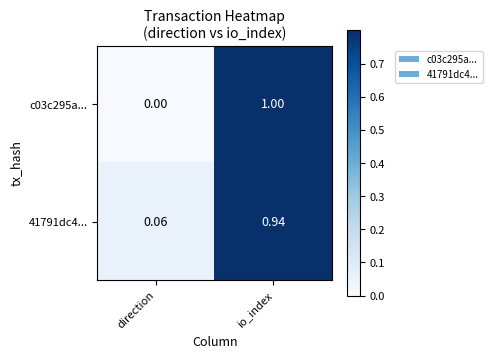

Is the value of c03c295a... at io_index greater than the value of 41791dc4... at io_index?

Yes